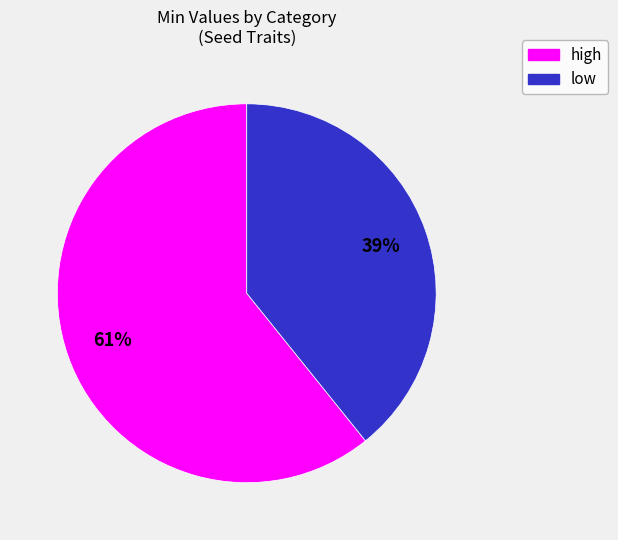

To the nearest percent, what is the average slice percentage?

50%